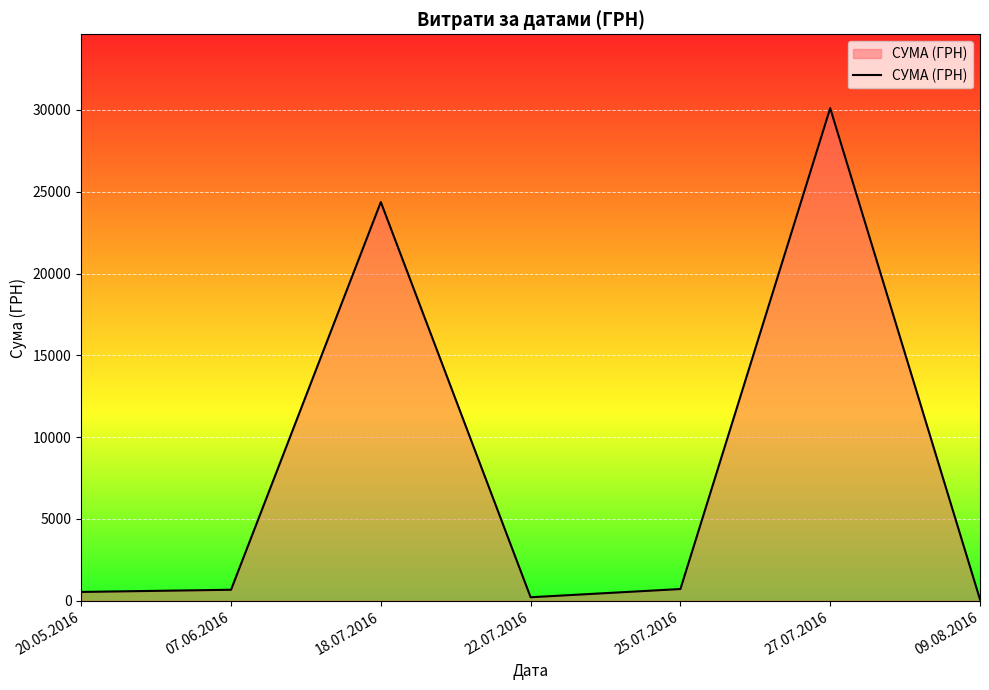

What is the difference between the maximum and minimum values?

30030.6